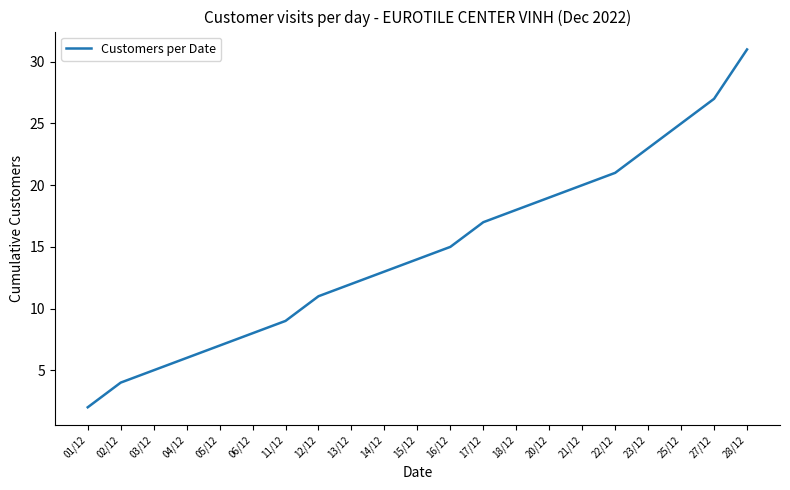

The chart shows a value of 5 at 03/12. True or false?

True